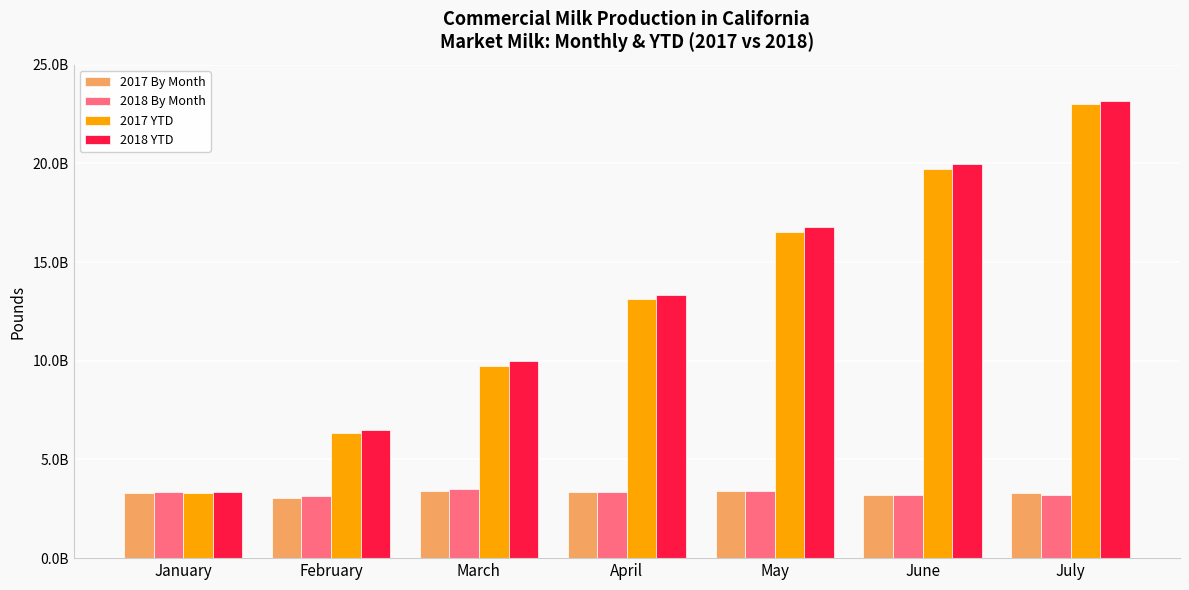

What is the value of the 2018 YTD bar at the 1st from the left?

3375381417